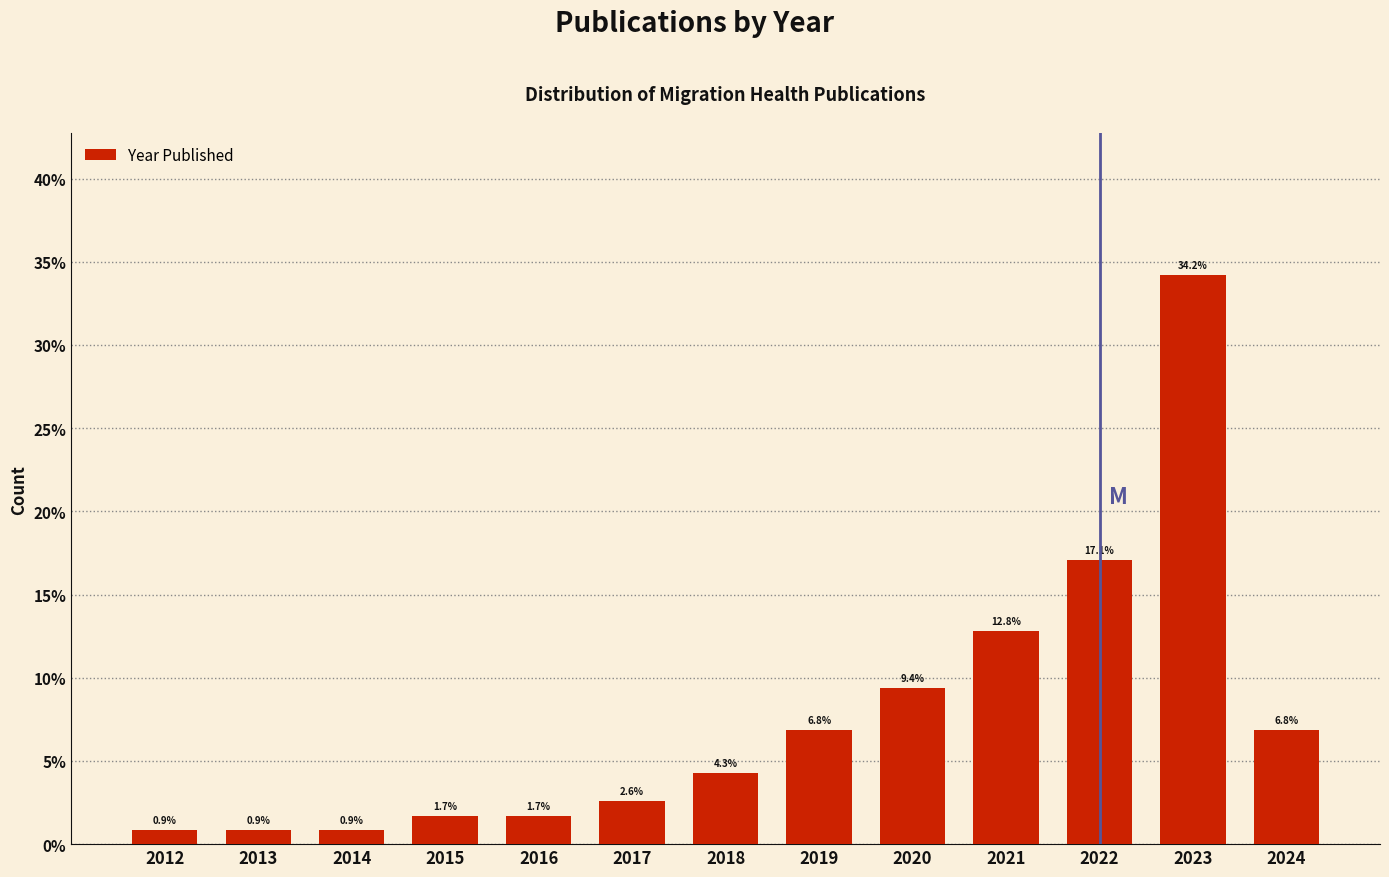

Reading right to left, extract all data points from this chart.

6.8	34.2	17.1	12.8	9.4	6.8	4.3	2.6	1.7	1.7	0.9	0.9	0.9